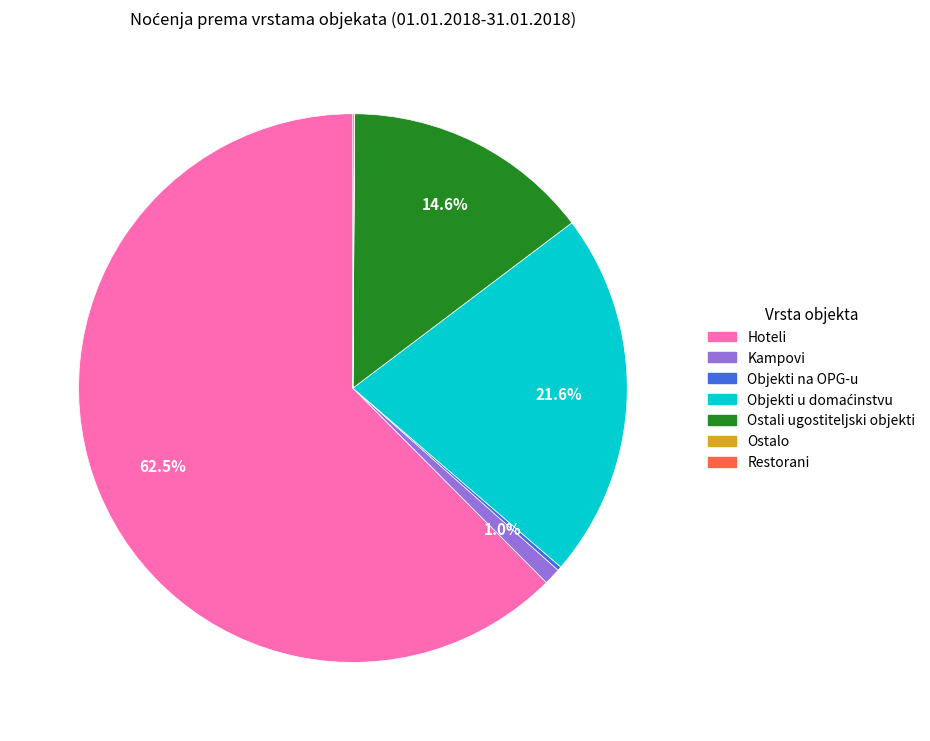

Which slice is the largest?

Hoteli